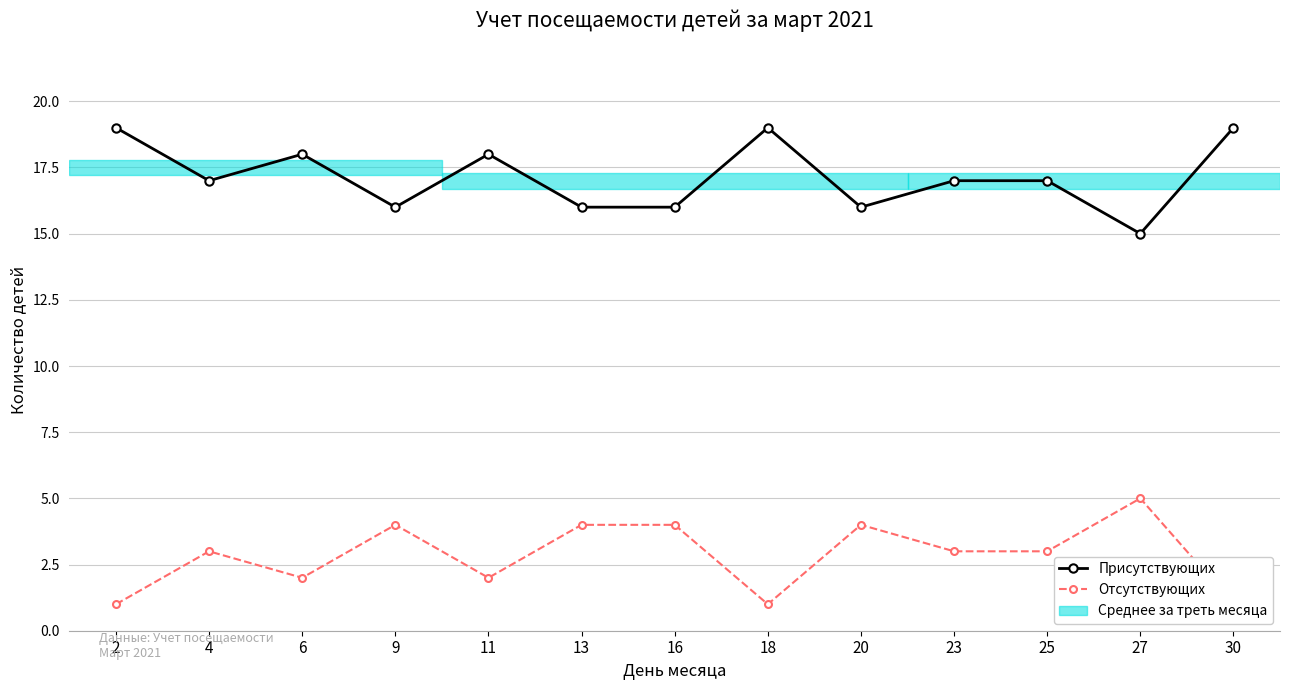

How many interior local valleys does the Присутствующих series have?

4